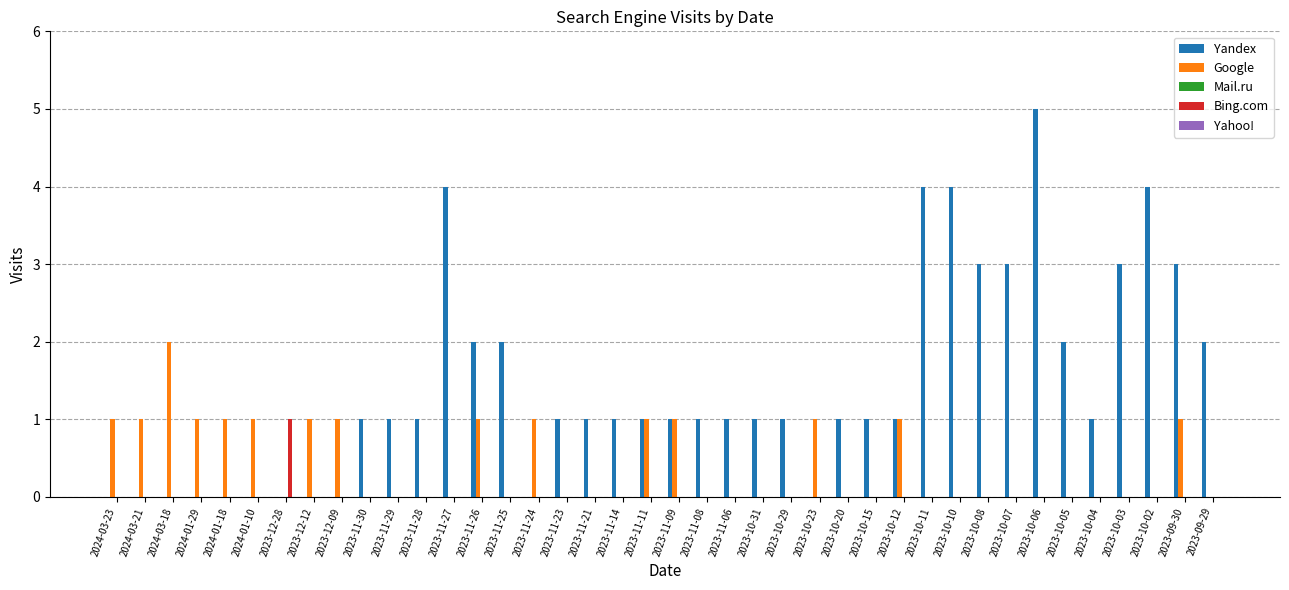

The Yandex series shows 1 at 2023-11-09. True or false?

True